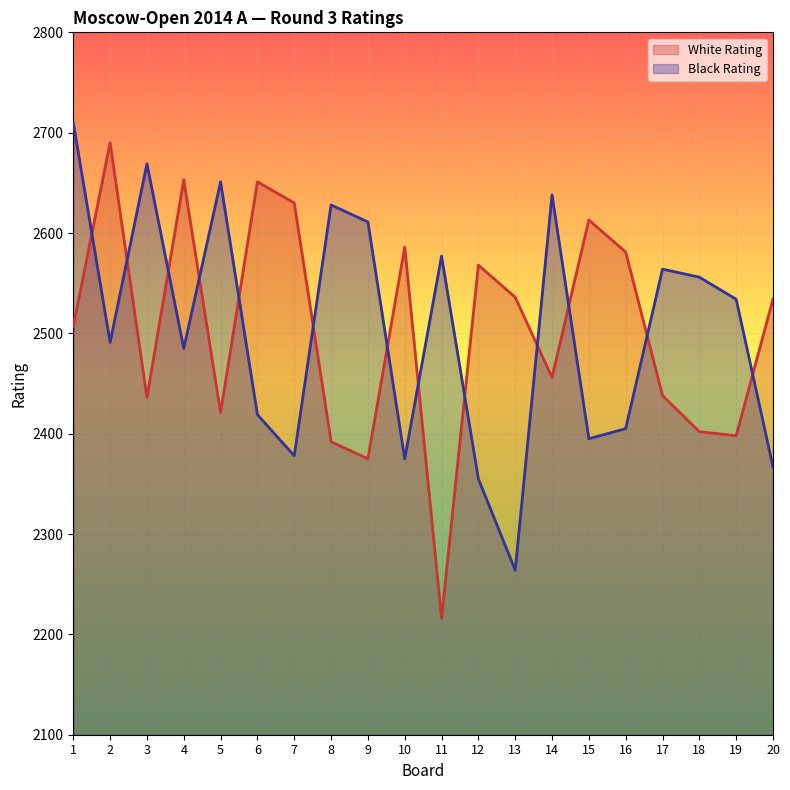

Reading right to left, extract all data points from this chart.

White Rating: 2534	2398	2402	2438	2581	2613	2456	2536	2568	2216	2586	2375	2392	2630	2651	2421	2653	2436	2690	2507
Black Rating: 2367	2534	2556	2564	2405	2395	2638	2264	2355	2577	2375	2611	2628	2378	2419	2651	2485	2669	2491	2710